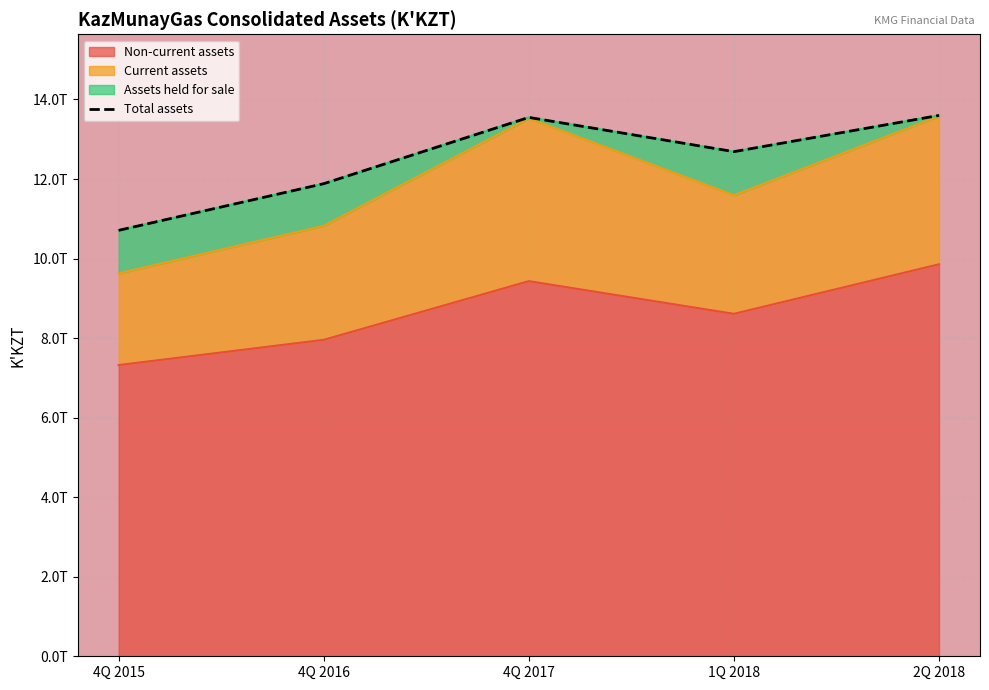

The Non-current assets series shows 8.0 at 4Q 2016. True or false?

True